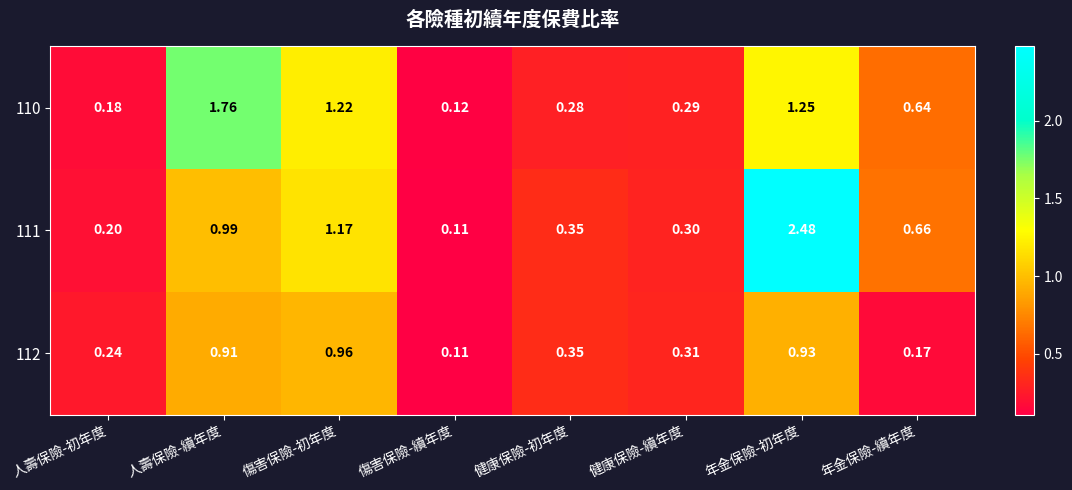

Which series has the largest total across all categories?

111